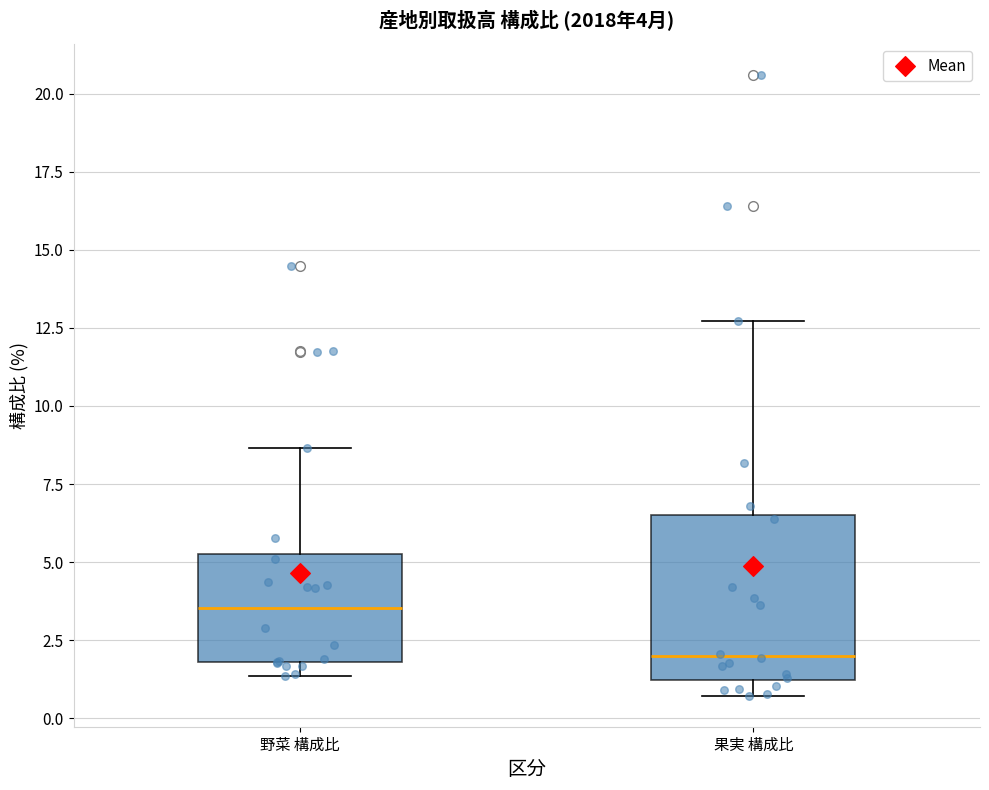

Which box's median line is the highest?

野菜 構成比